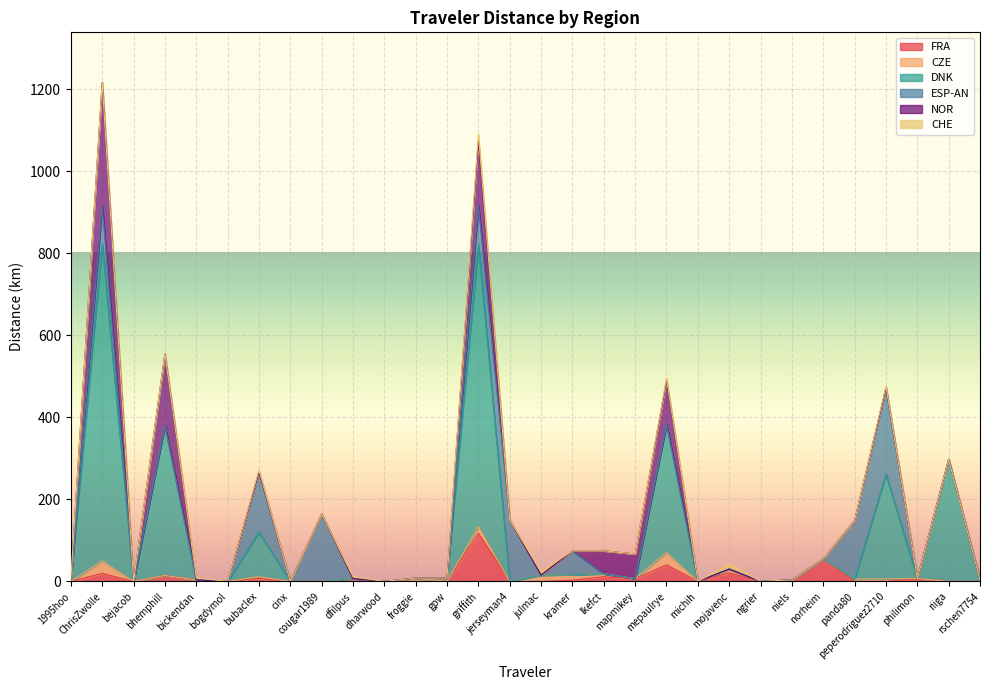

Does the chart display data point markers on the line(s)?

No